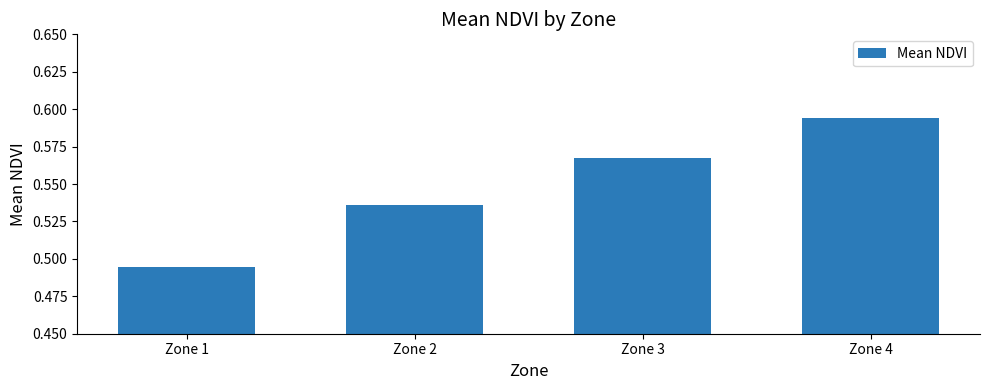

True or false: the data shows 1.1 at Zone 4.

False